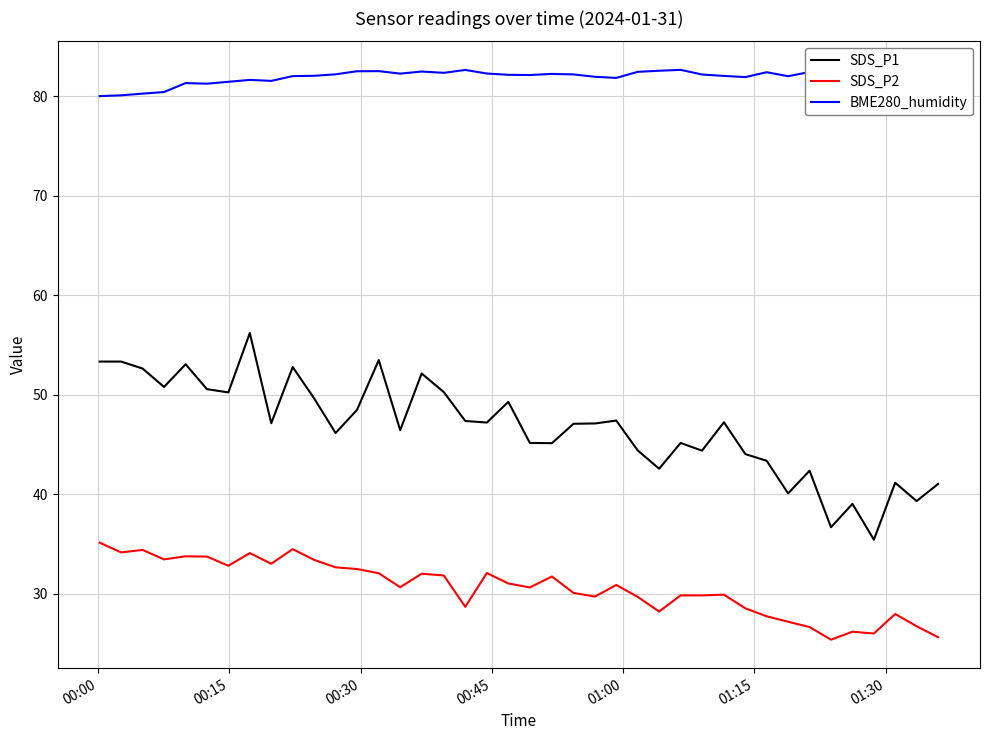

What is the difference between the maximum and minimum values in the BME280_humidity series?

2.6